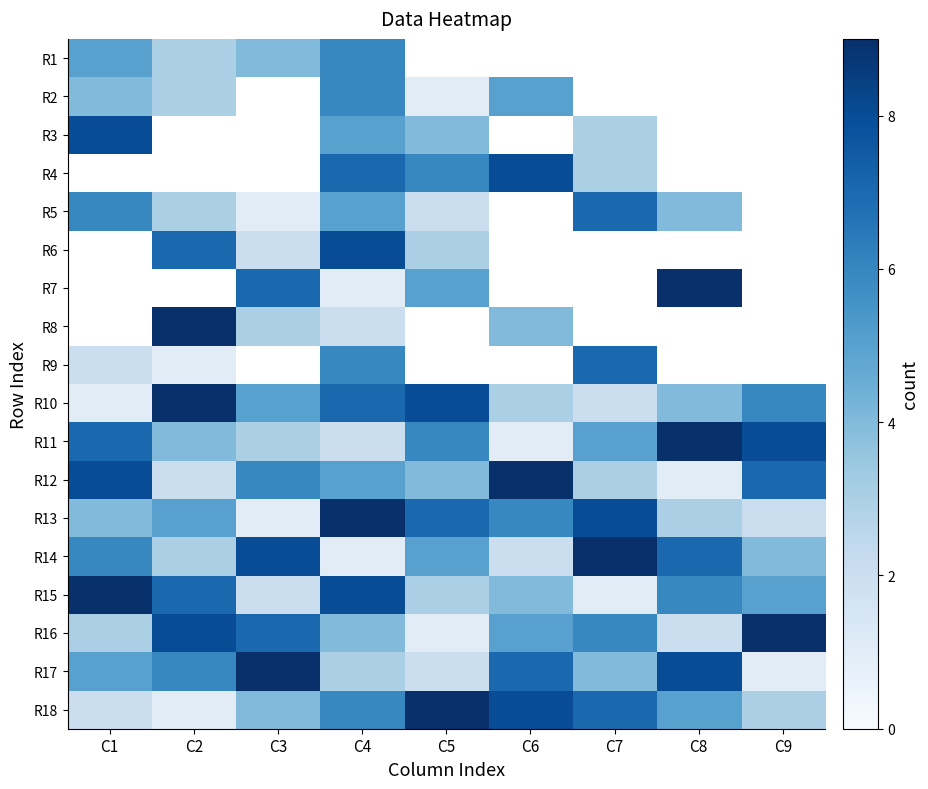

How many categories are shown in the chart?

9